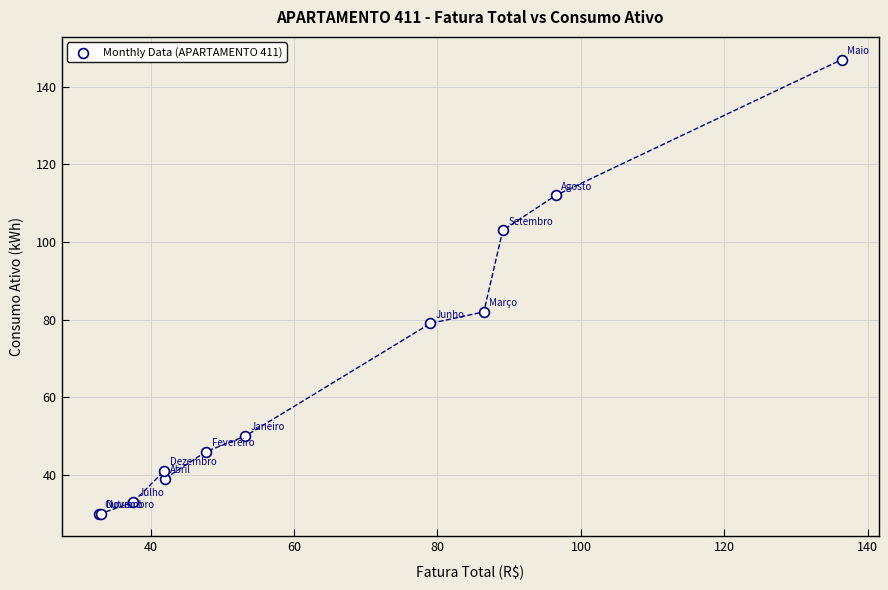

What Y value in the scatter plot is closest to 88?

82